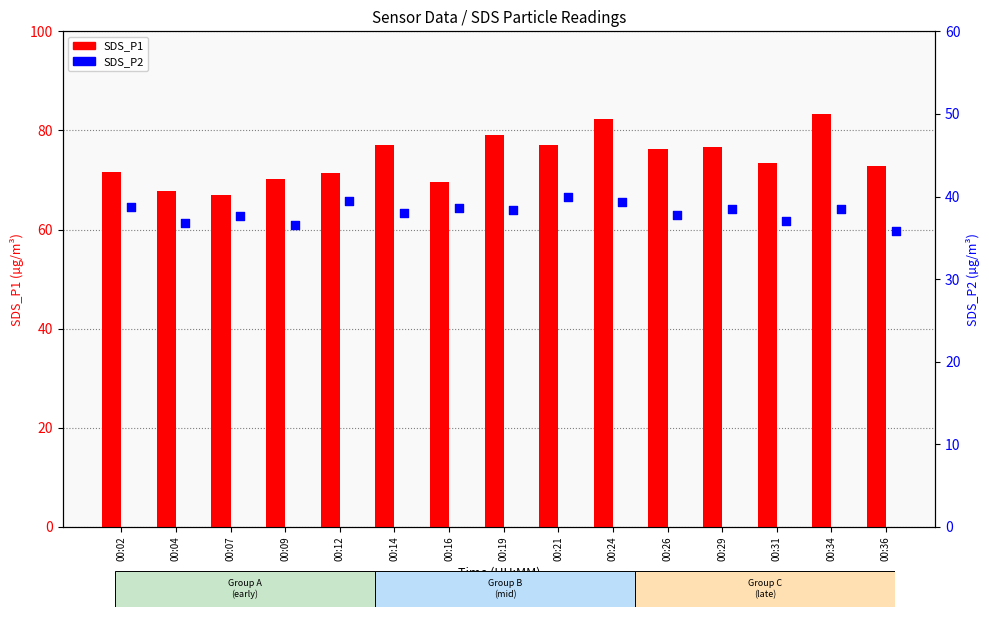

Which series has the largest total across all categories?

SDS_P1